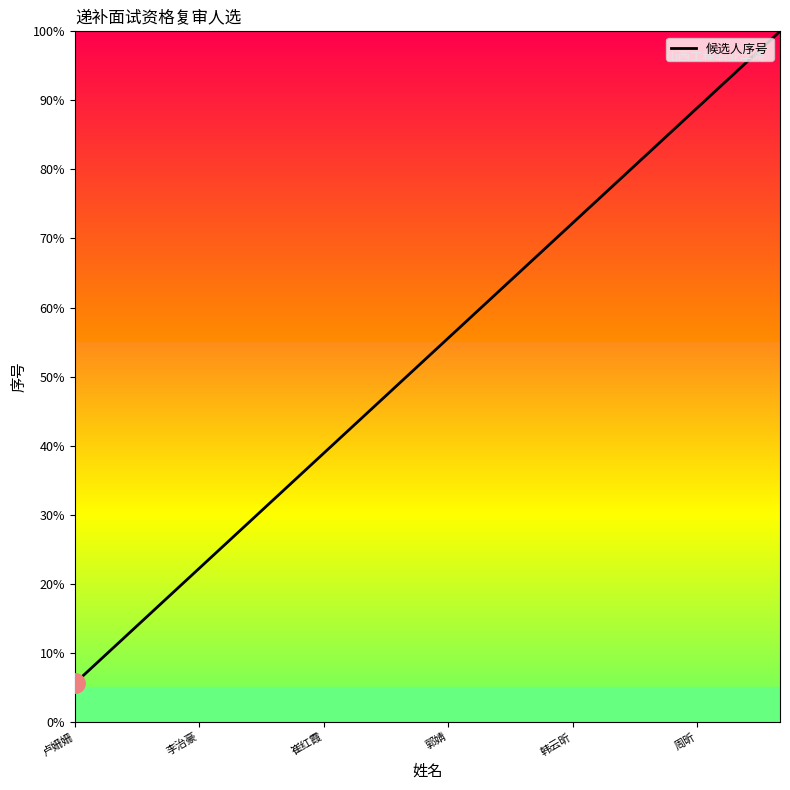

What is the smallest value displayed?

5.6